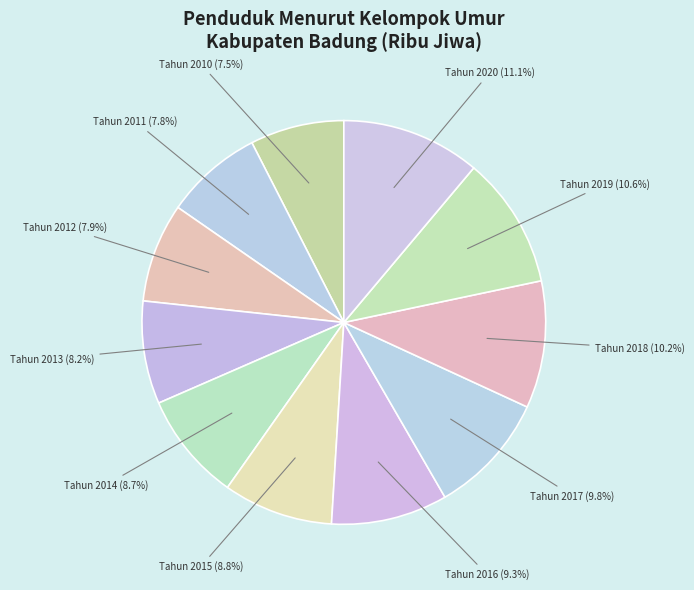

The Tahun 2017 slice represents 10% of the pie. True or false?

True